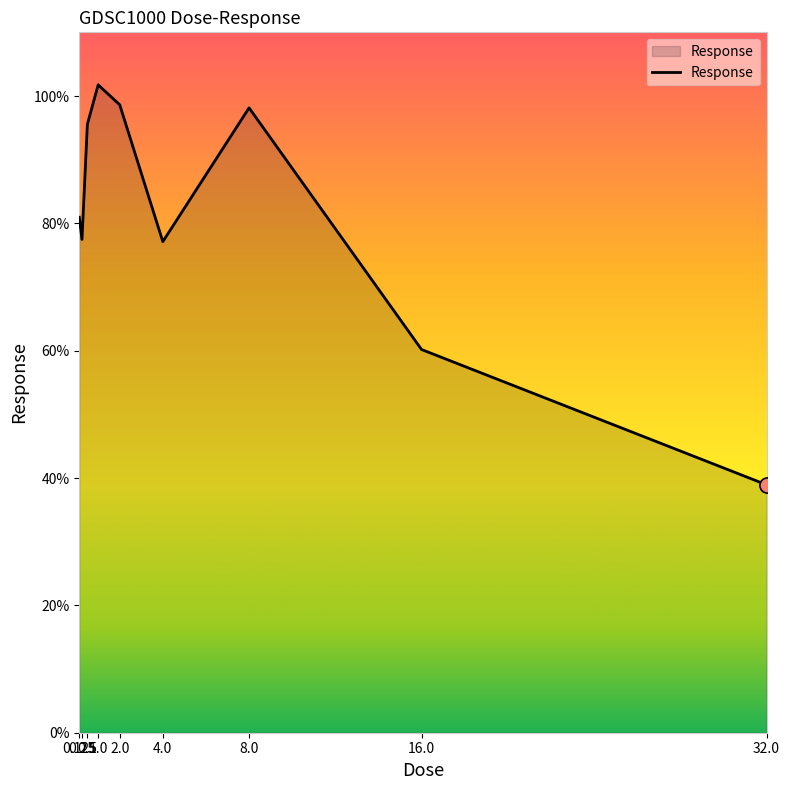

Which has a higher value, 0.25 or 2.0?

2.0